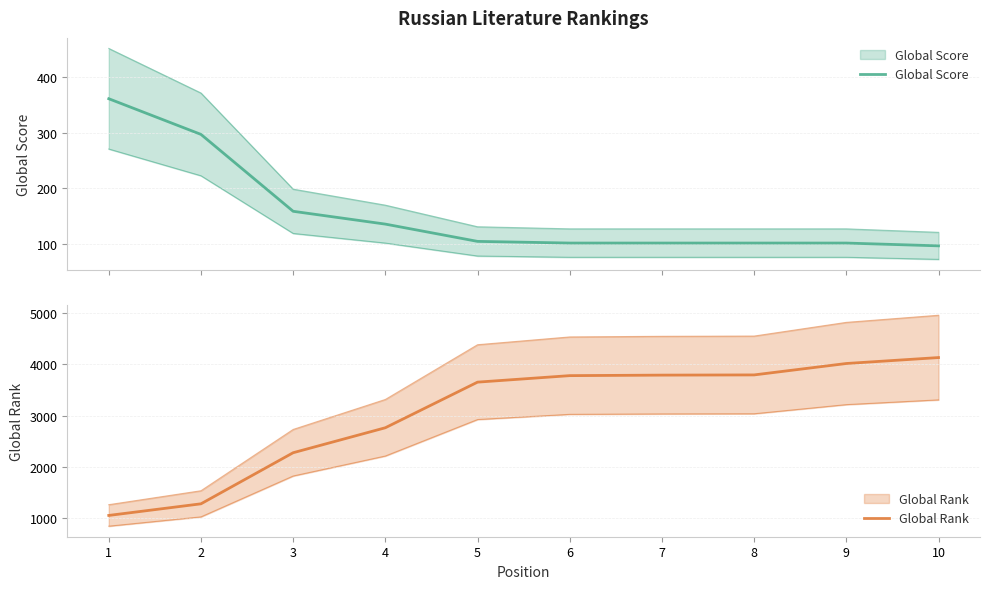

Which series changed the most between 1 and 10?

Global Rank